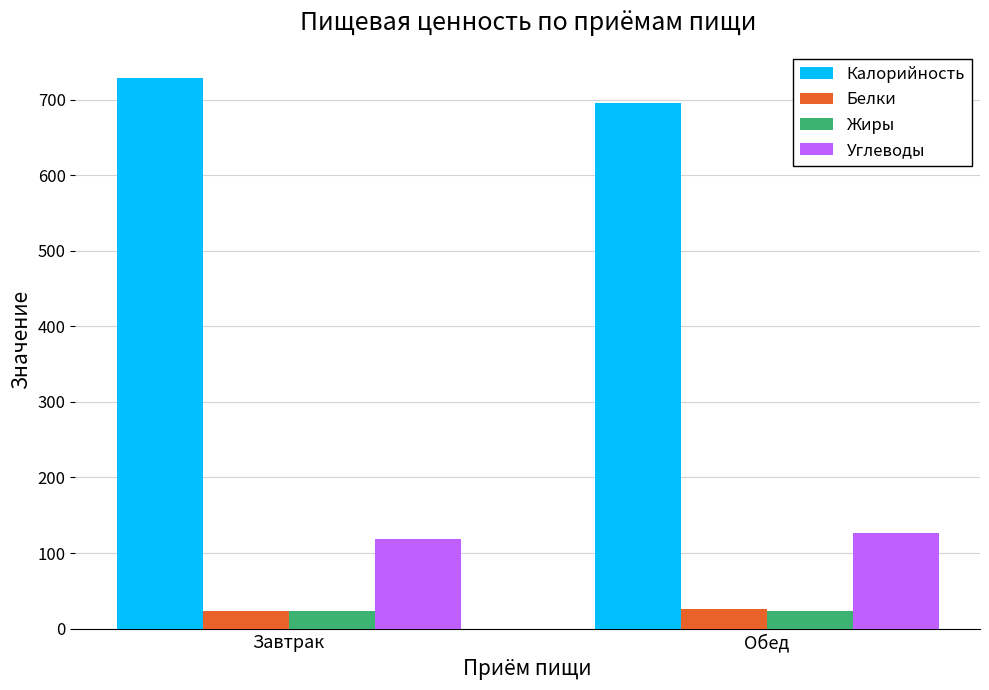

What is the smallest value displayed?

23